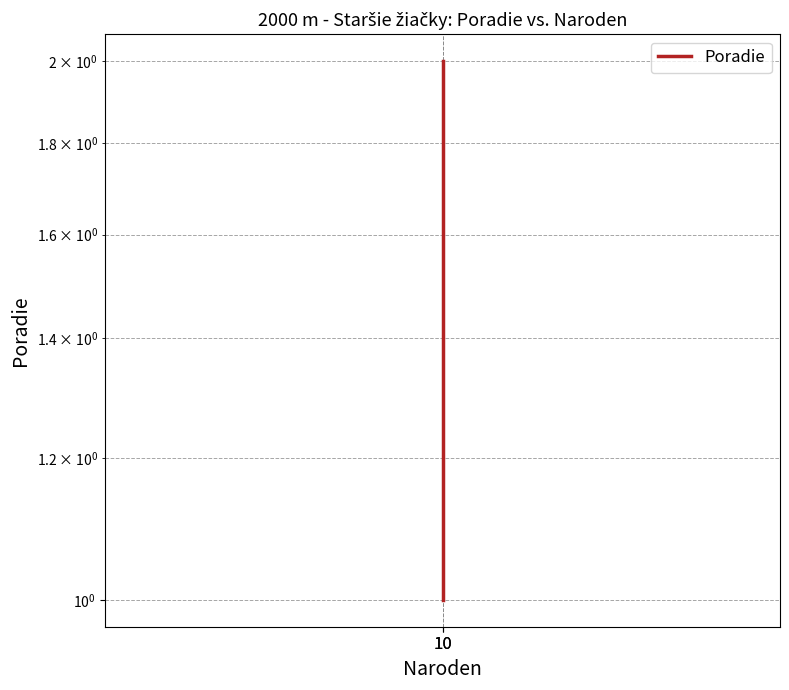

What is the maximum value shown in the chart?

2